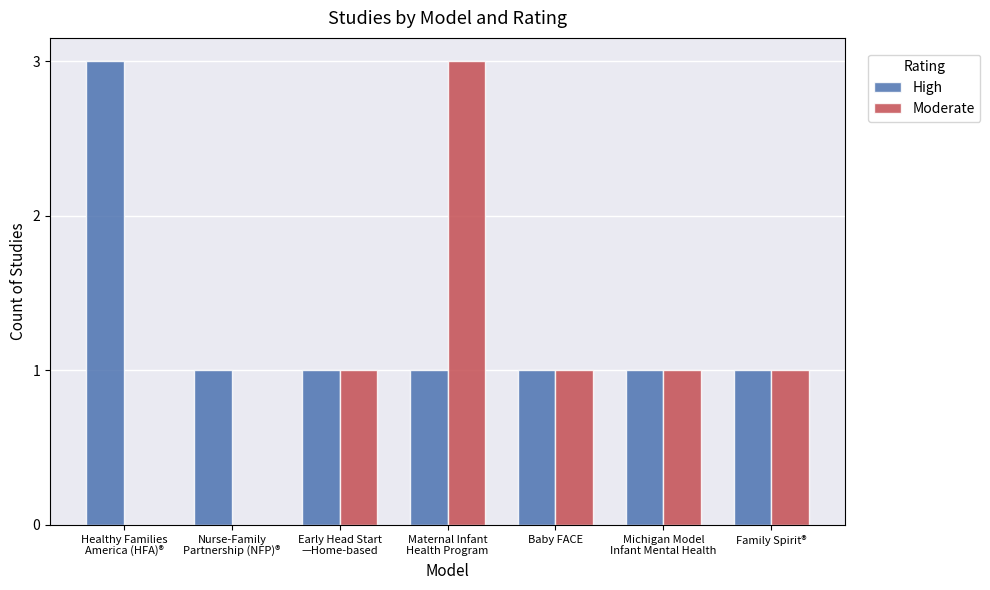

What is the maximum value shown in the chart?

3